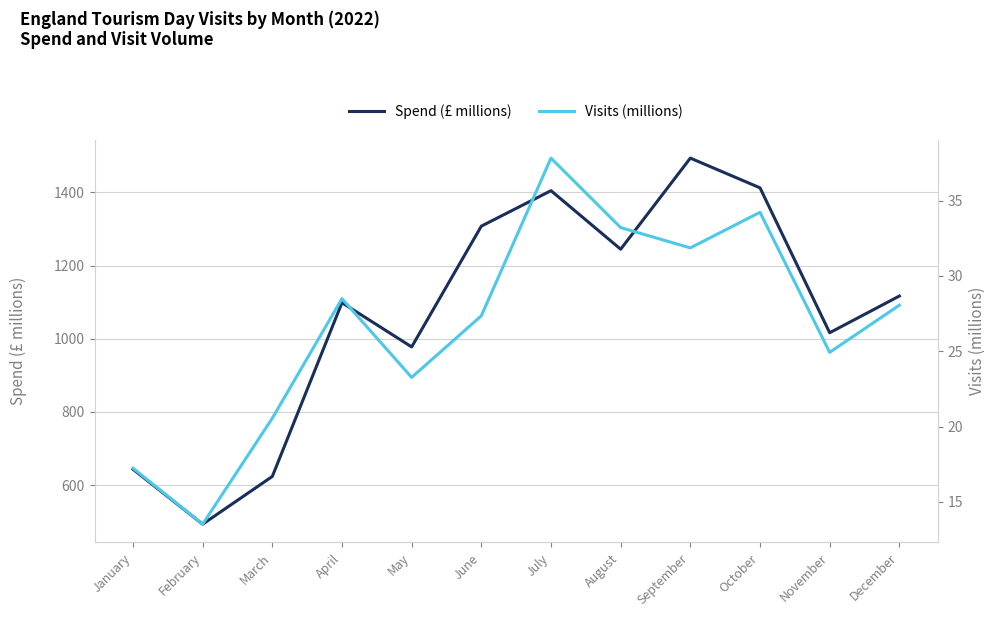

What value does the Visits (millions) series have at March?

20.6